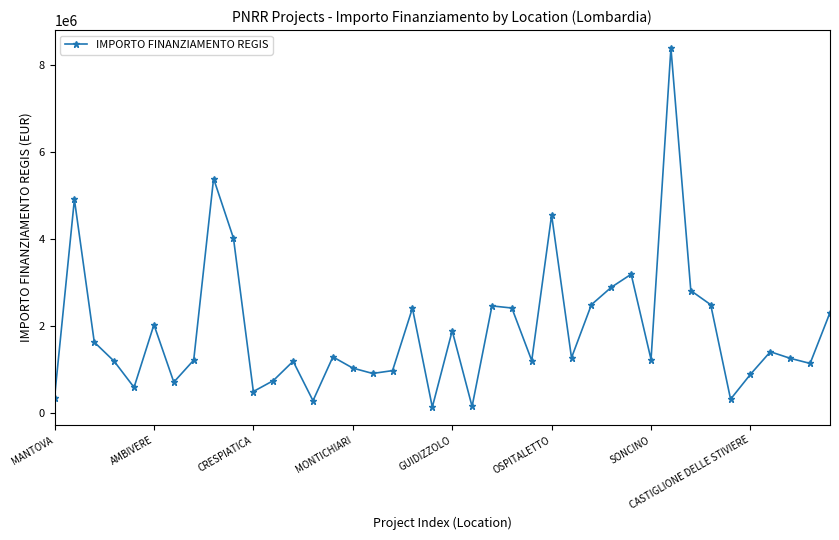

What is the sum of all values?

76653042.8